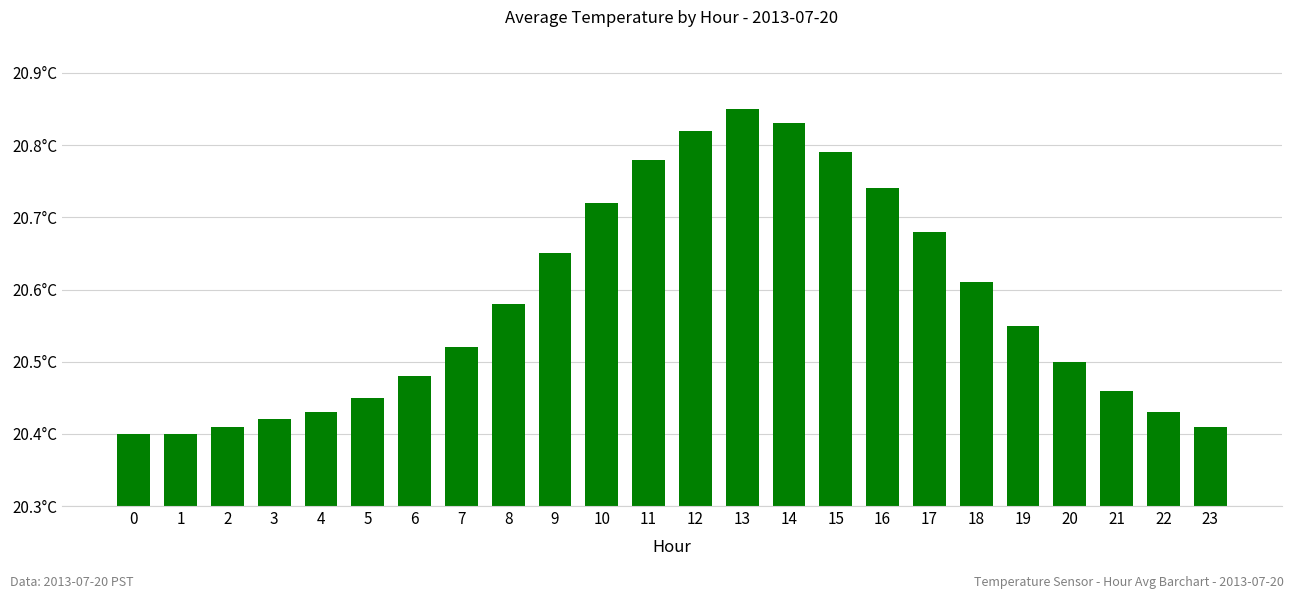

Is it true that the value at 13 is 20.9?

True